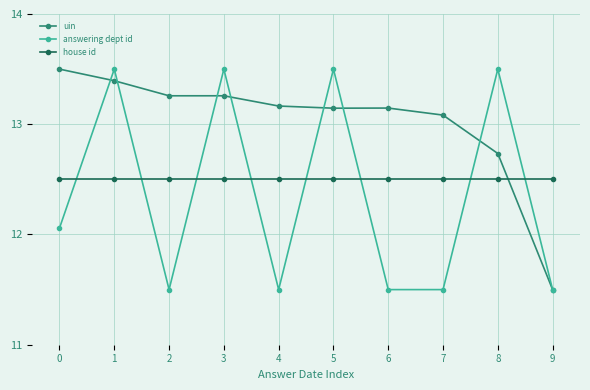

The uin series shows 13.4 at 1. True or false?

True